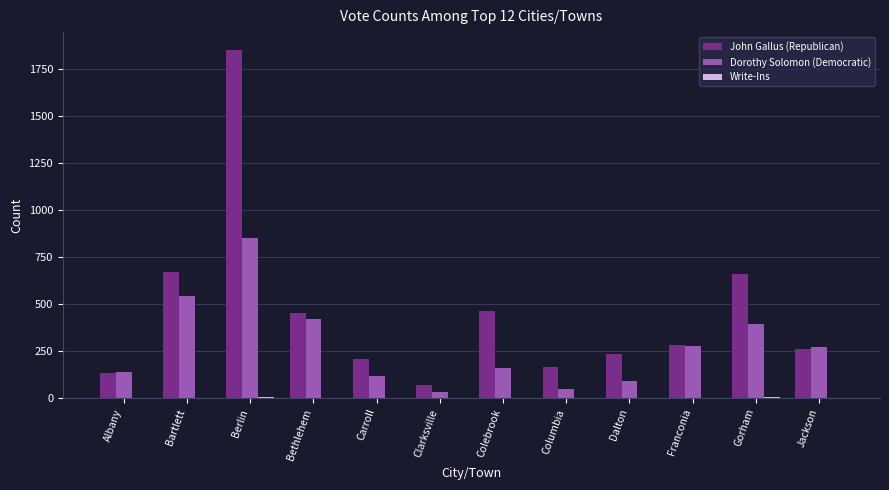

What is the greatest value displayed?

1852